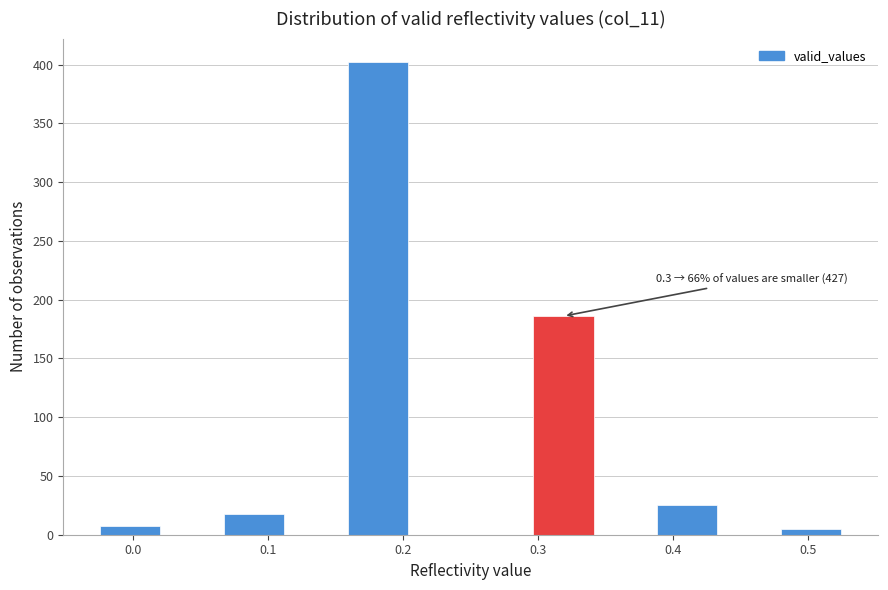

Which range on the x-axis has the tallest bar?

0.16 to 0.20